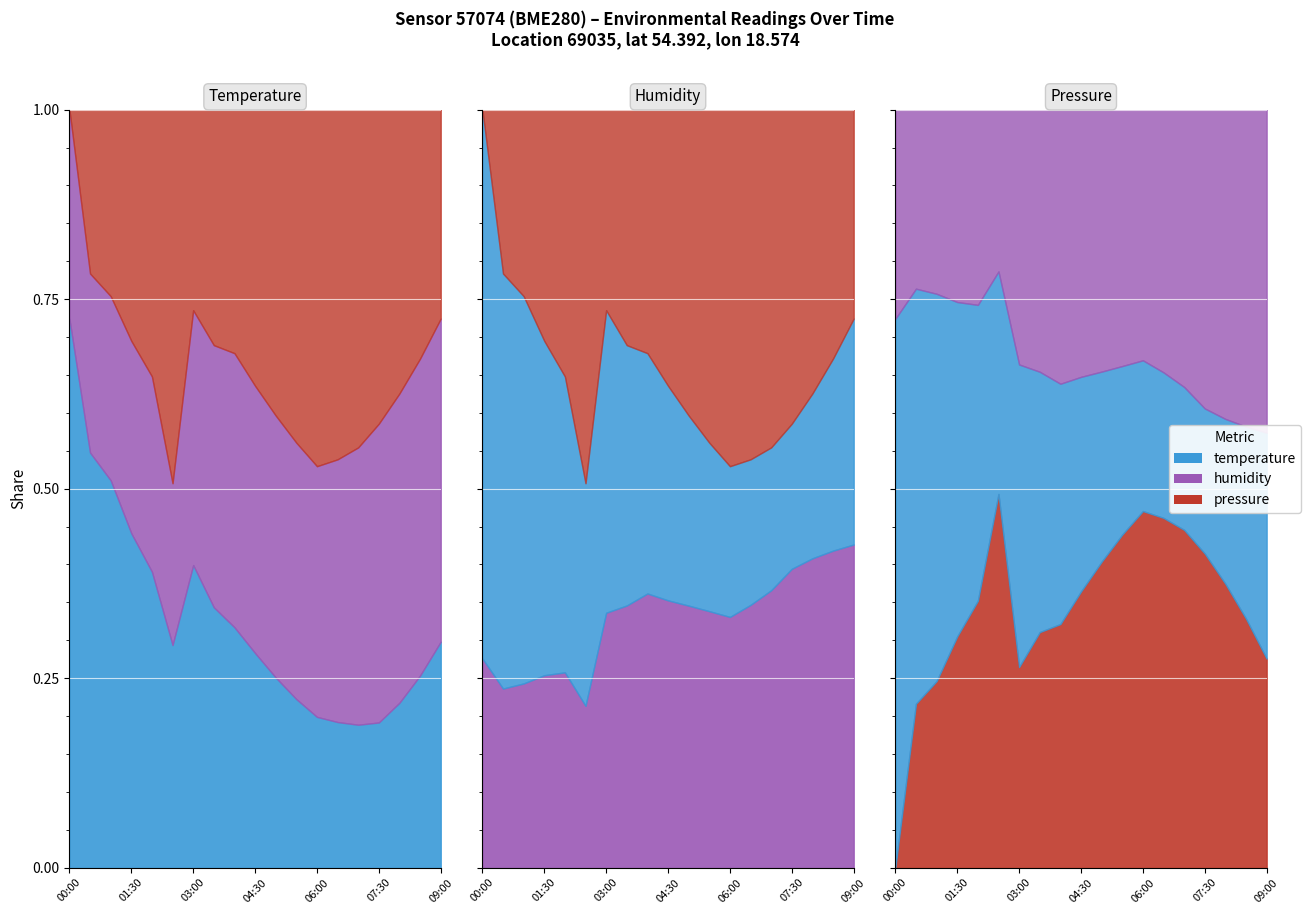

Which series has the largest total across all categories?

pressure_norm